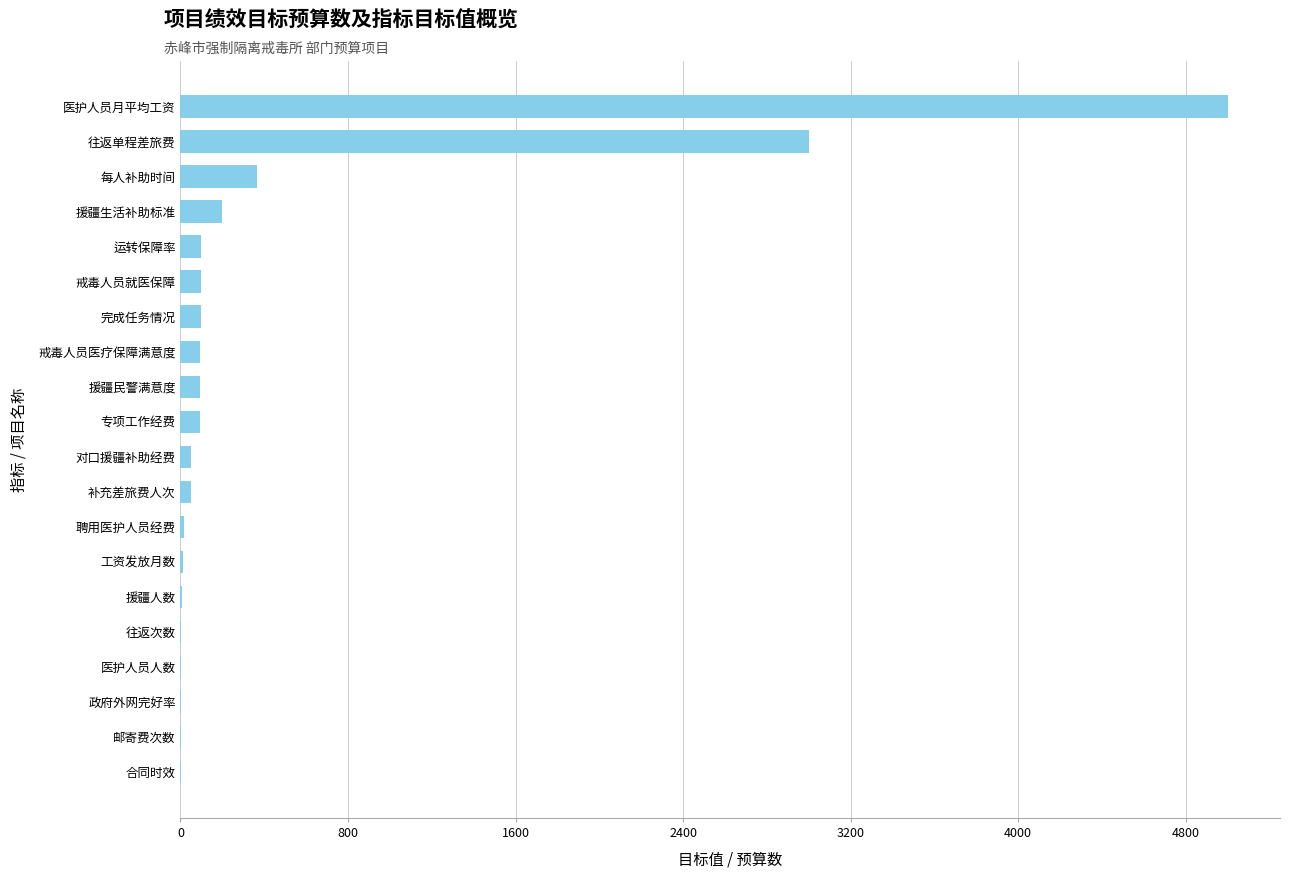

What is the sum of all values?

9297.0